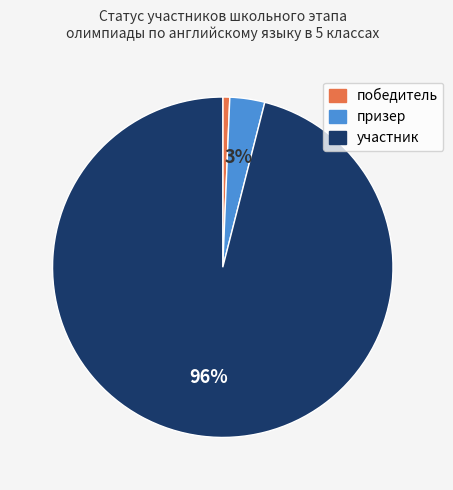

How many slices are in this pie chart?

3